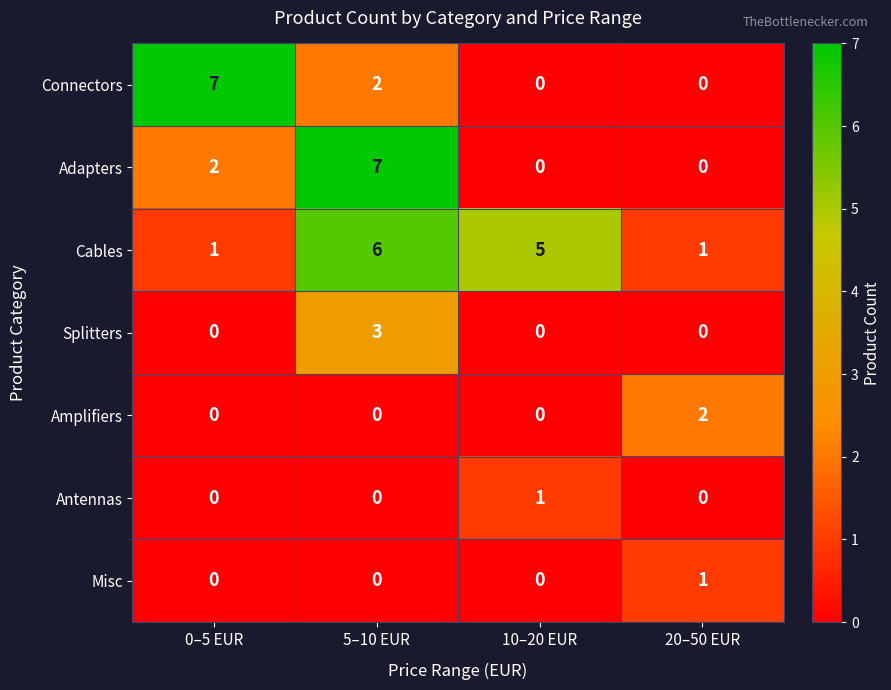

What is the difference between the maximum and minimum values in the Connectors series?

7